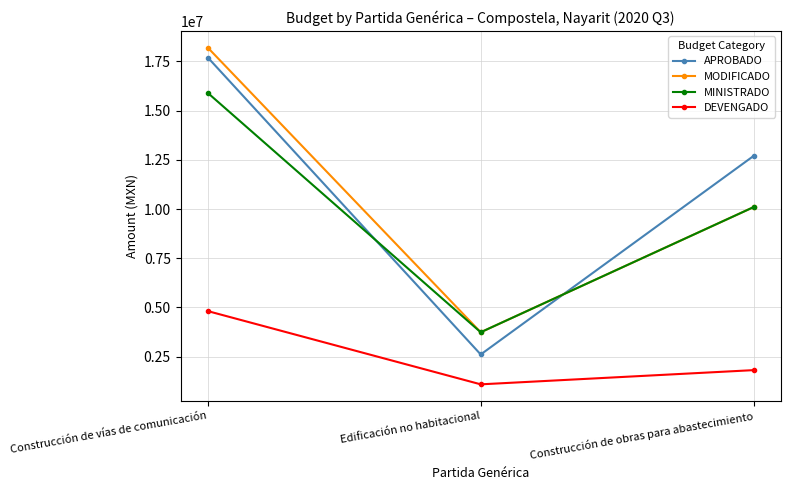

What is the total value across all series at Construcción de obras para abastecimiento?

34716076.2